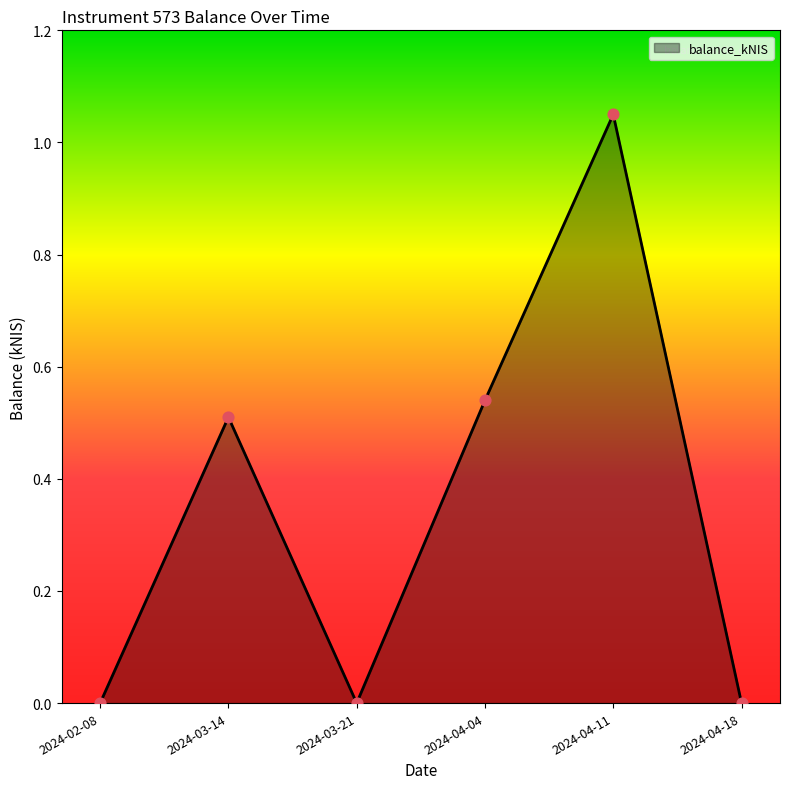

Which has a higher value, 2024-04-04 or 2024-04-18?

2024-04-04